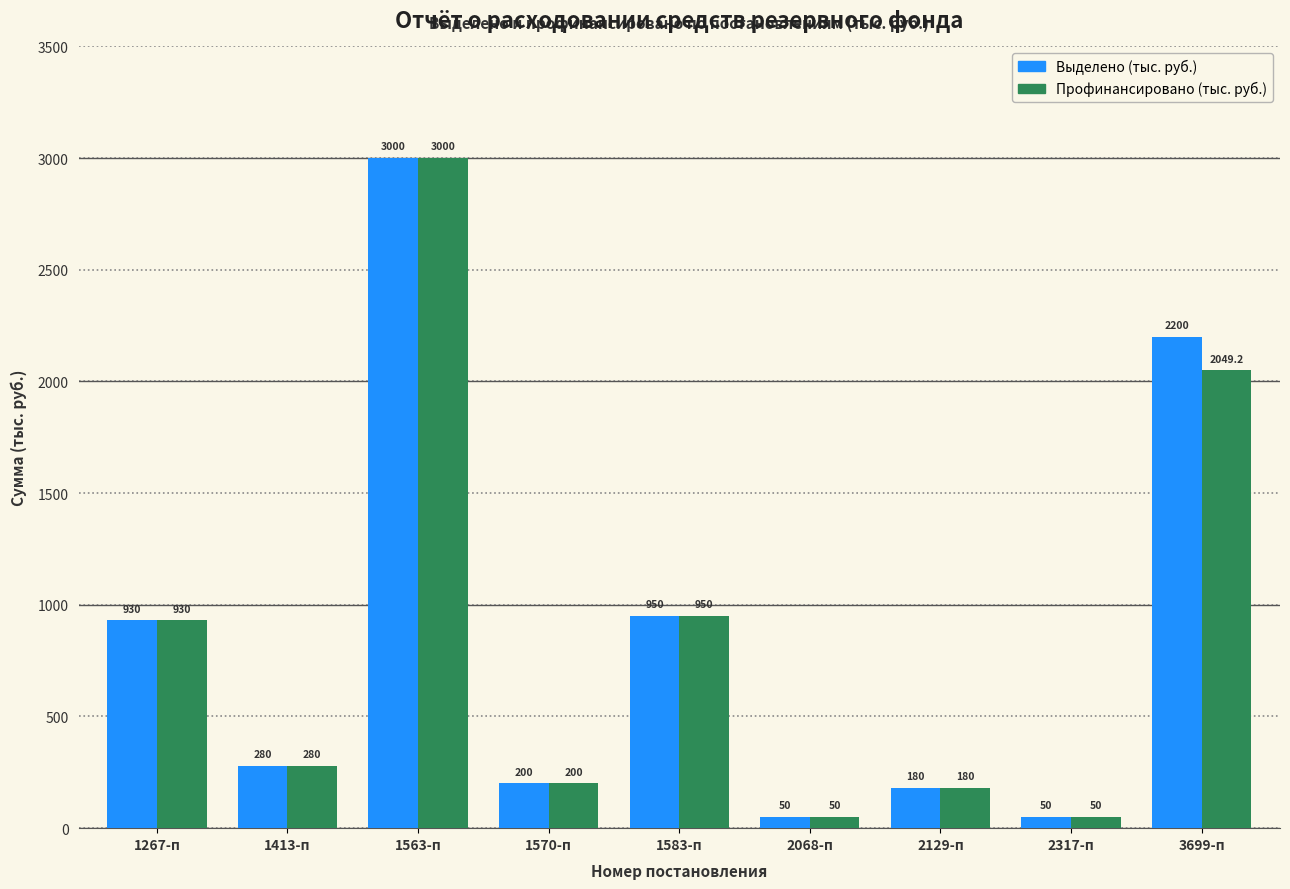

How many bars are there in each group?

2